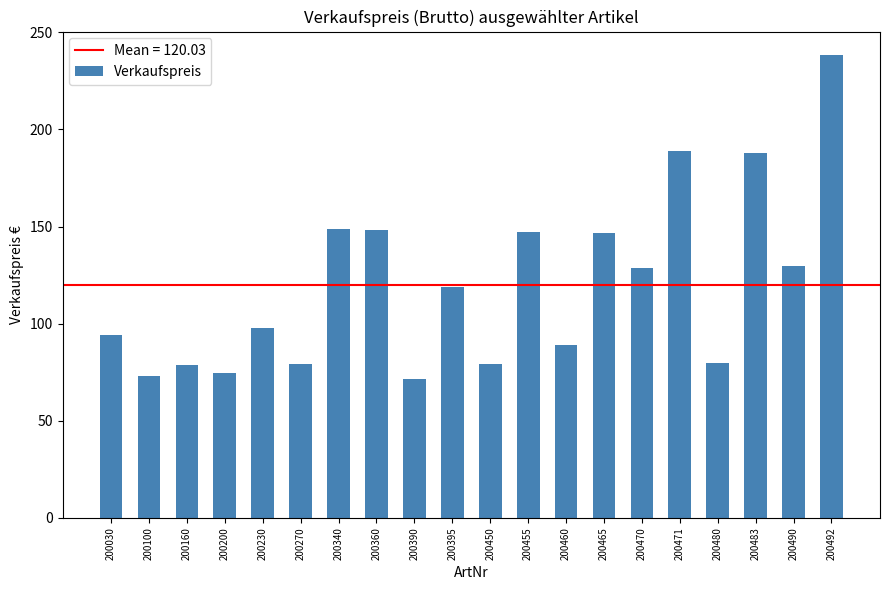

What is the difference between the values at 200340 and 200390?

77.1